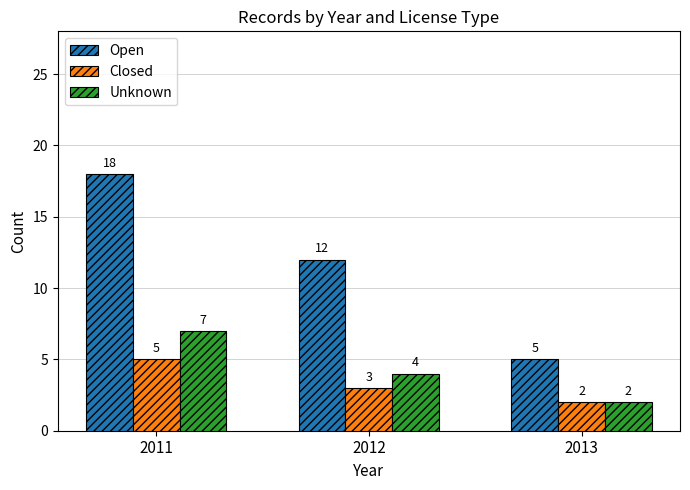

At which label does Closed reach its minimum?

2013